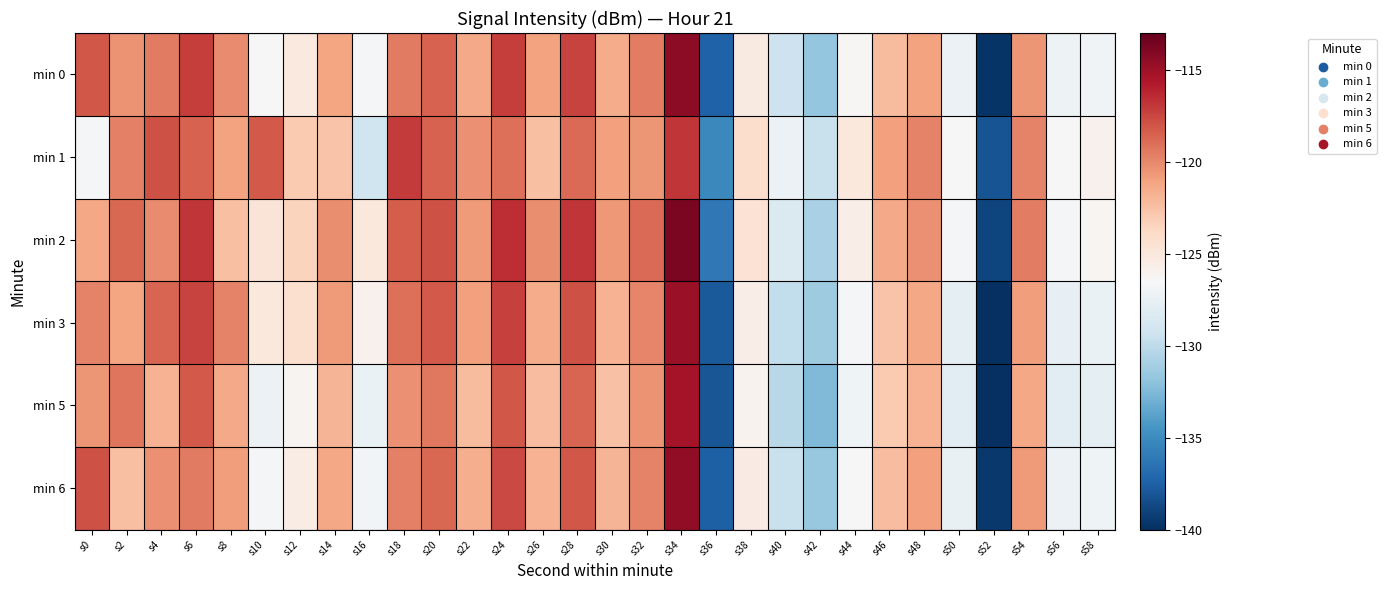

At which category is the sum across all series the highest?

s34